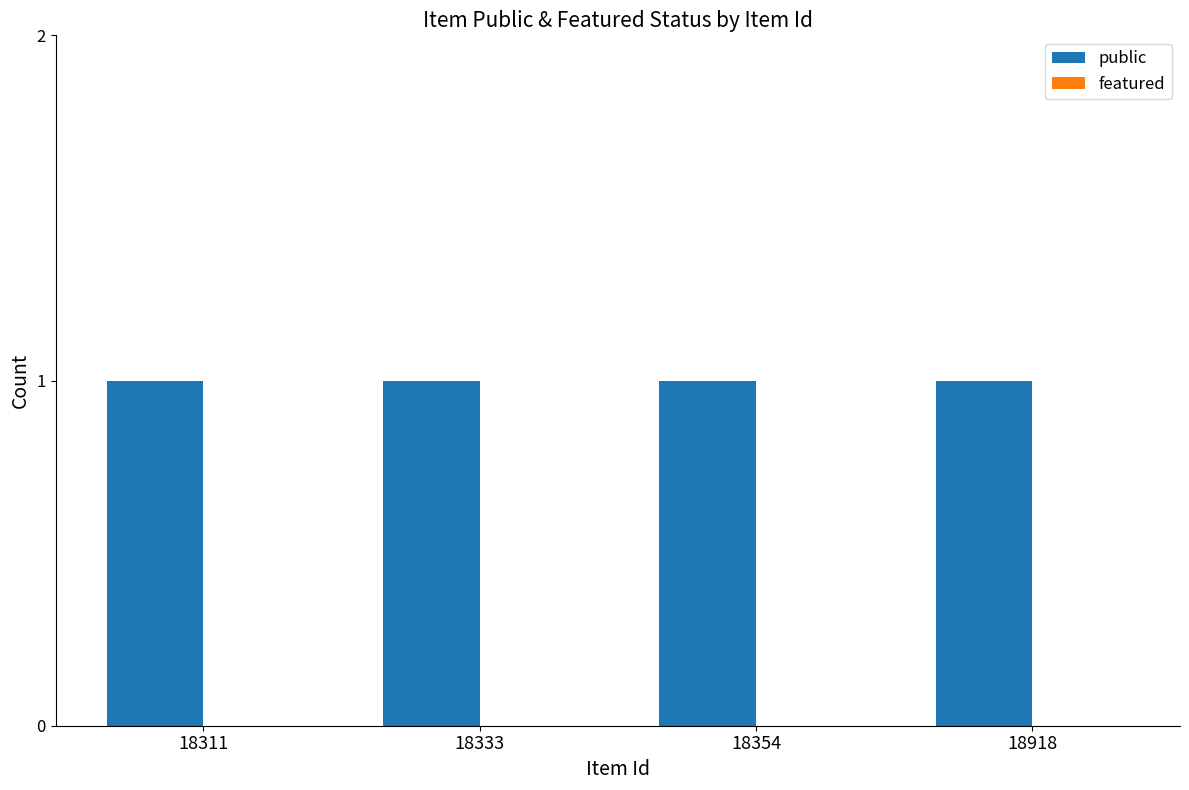

Is it true that public equals 2 at 18333?

False